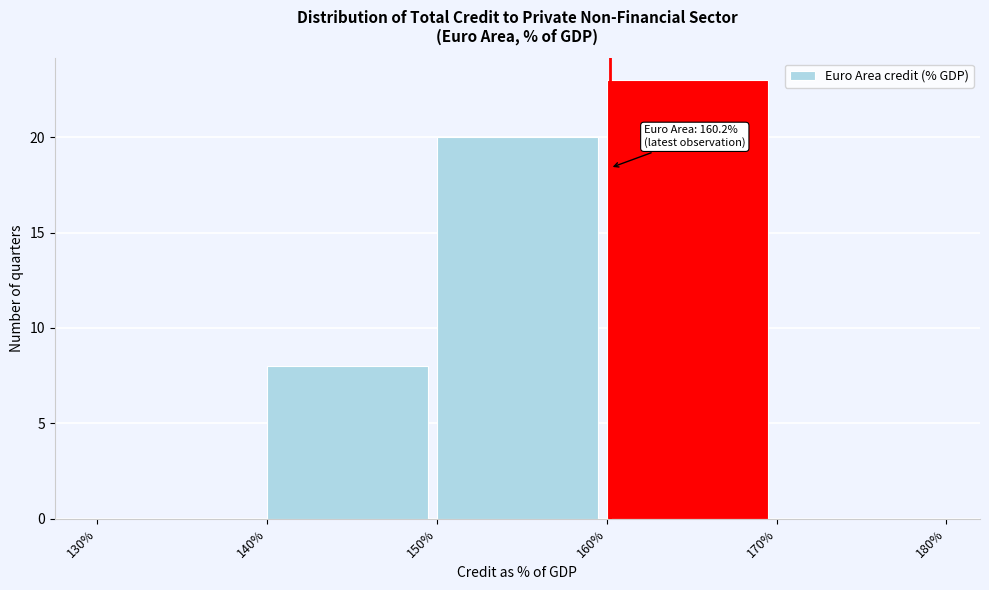

Over which range of the x-axis is the bar tallest?

160% to 170%